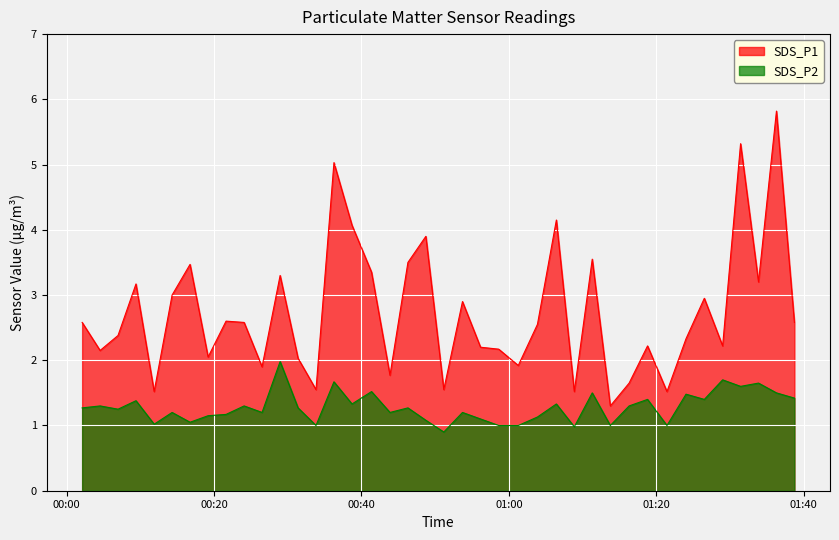

What is the minimum value shown in the chart?

0.9